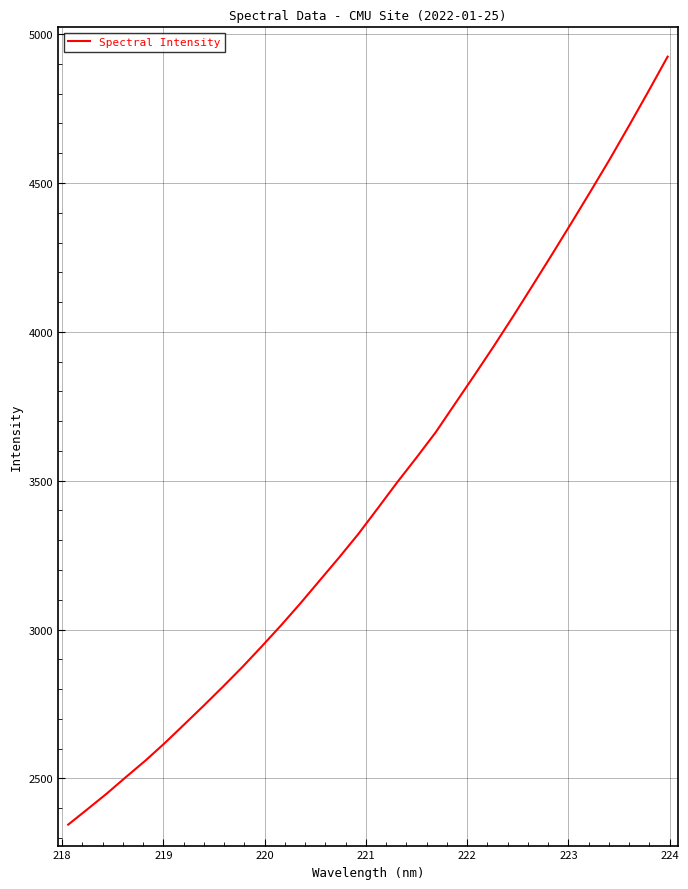

What is the greatest value displayed?

4924.2